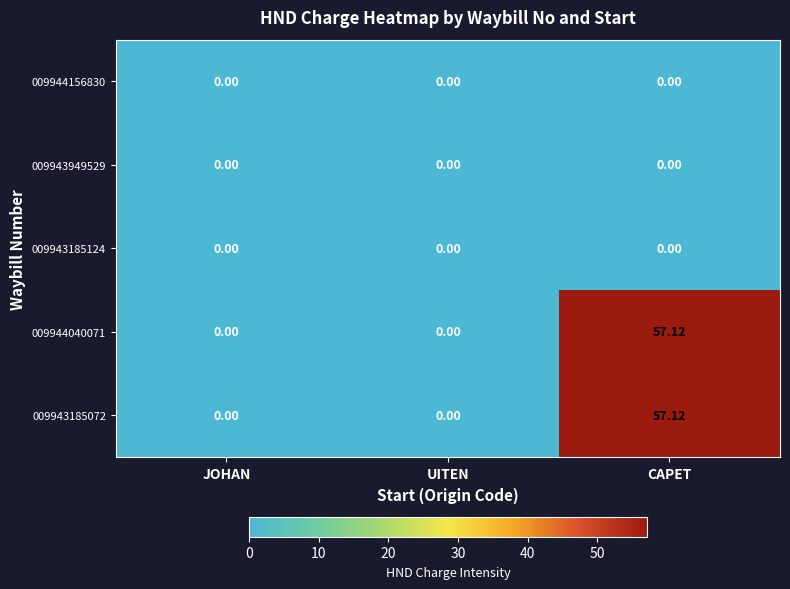

At which category is the sum across all series the highest?

CAPET